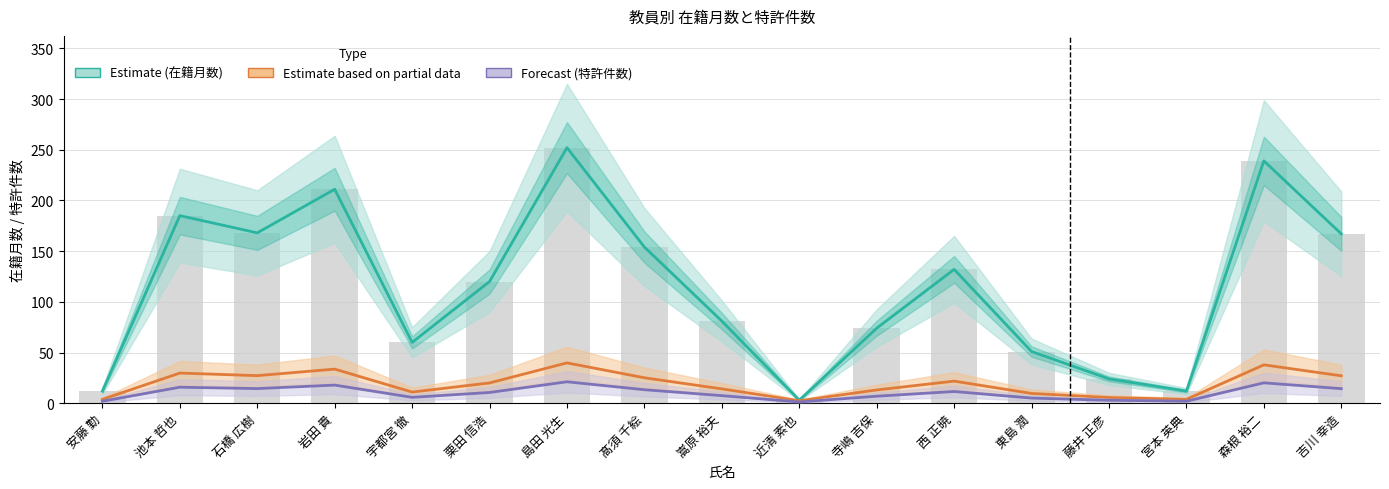

At which category is the sum across all series the highest?

島田 光生